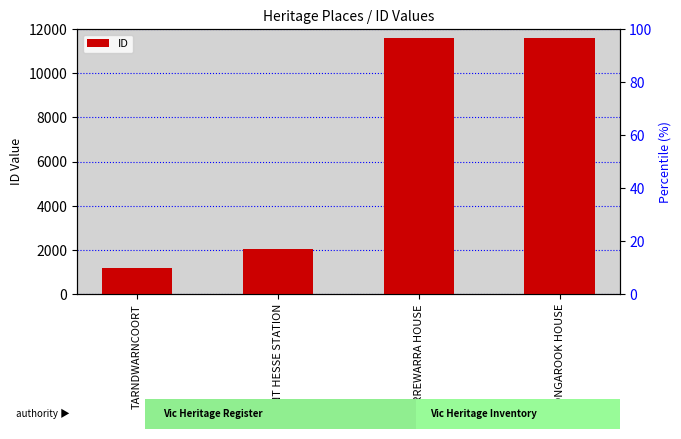

What is the change in value from MOUNT HESSE STATION to IRREWARRA HOUSE?

+9533